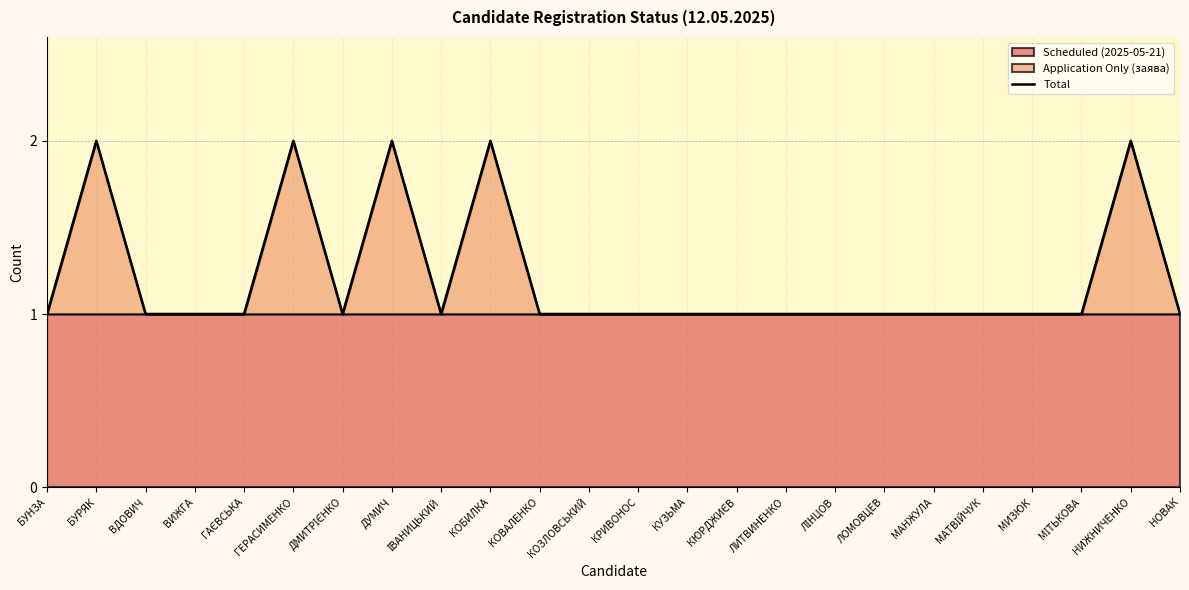

What position from the left is НОВАК?

24